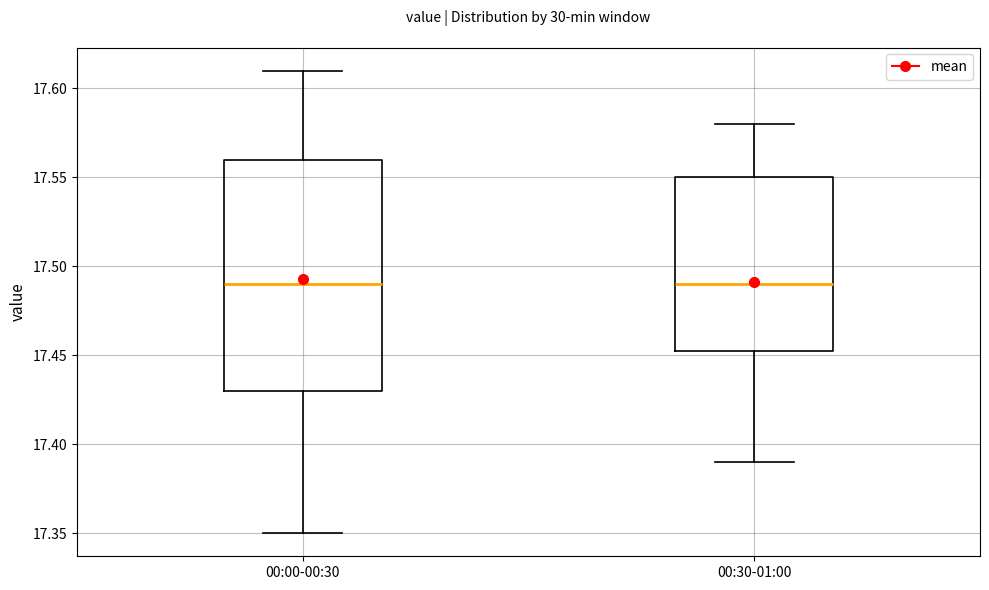

Comparing the boxes themselves (not the whiskers), which one is the tallest?

00:00-00:30